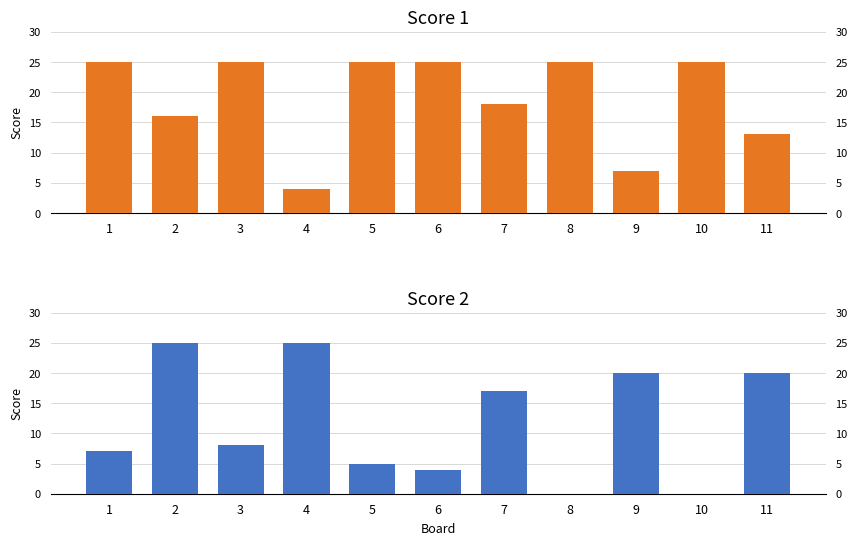

Reading right to left, extract all data points from this chart.

Score 1: 13	25	7	25	18	25	25	4	25	16	25
Score 2: 20	0	20	0	17	4	5	25	8	25	7